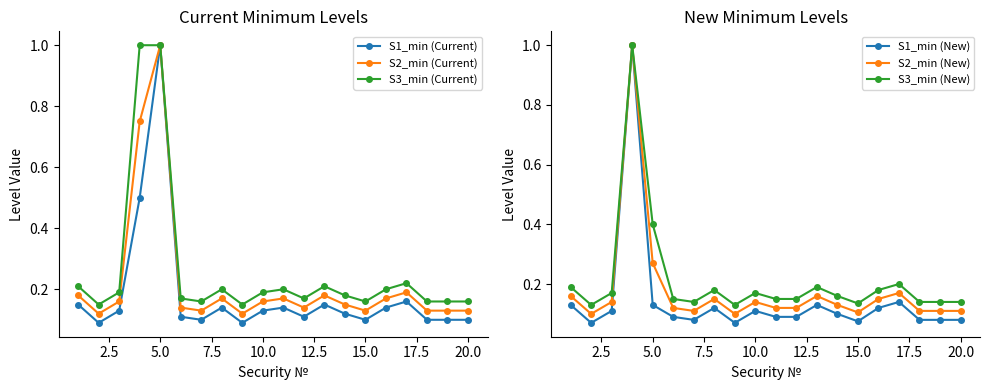

True or false: S3_min (New) has more than 1 interior local peaks.

True